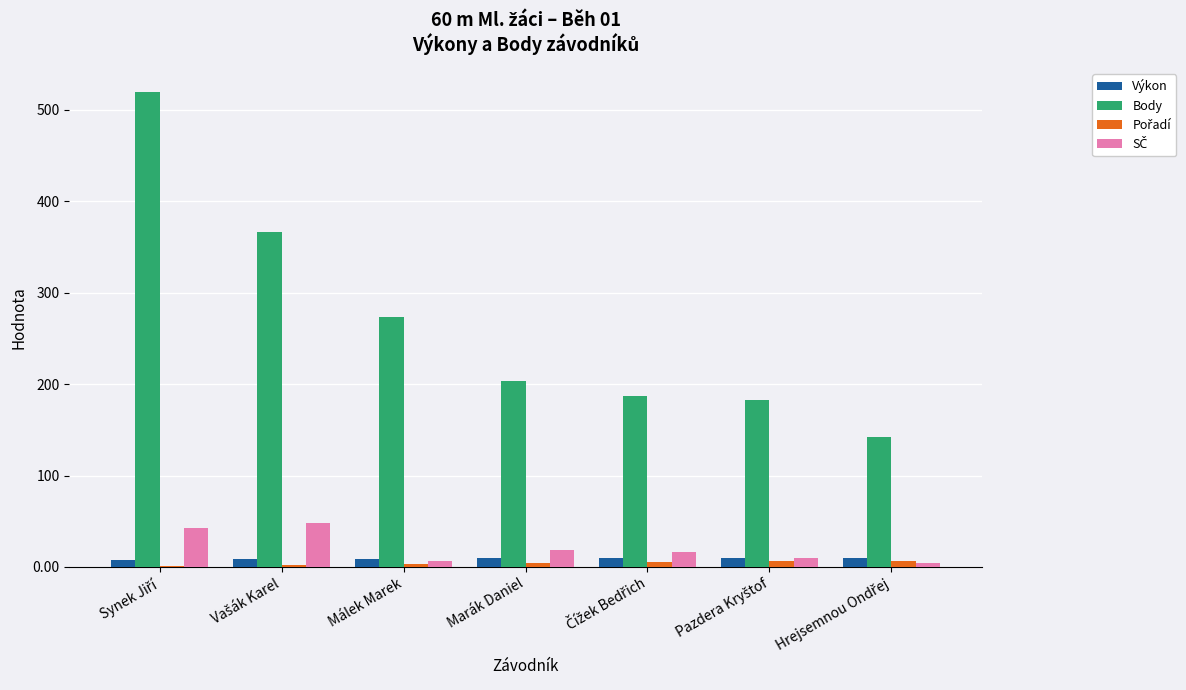

Which series has the largest total across all categories?

Body